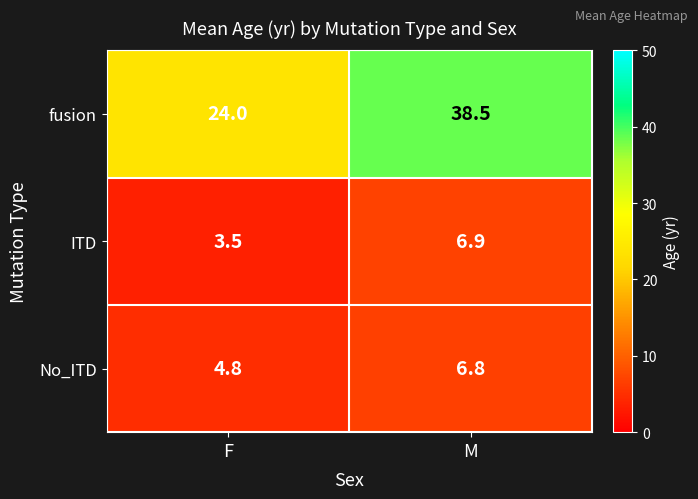

What is the sum of all No_ITD values?

11.6